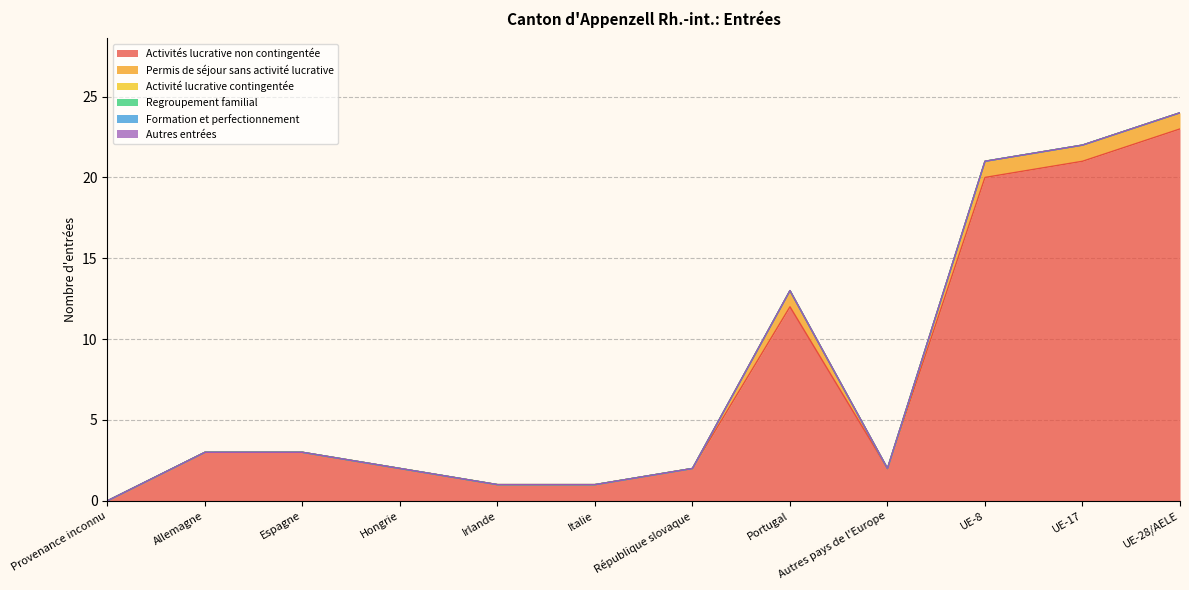

What is the value of the Activités lucrative non contingentée point at the 7th from the left?

2